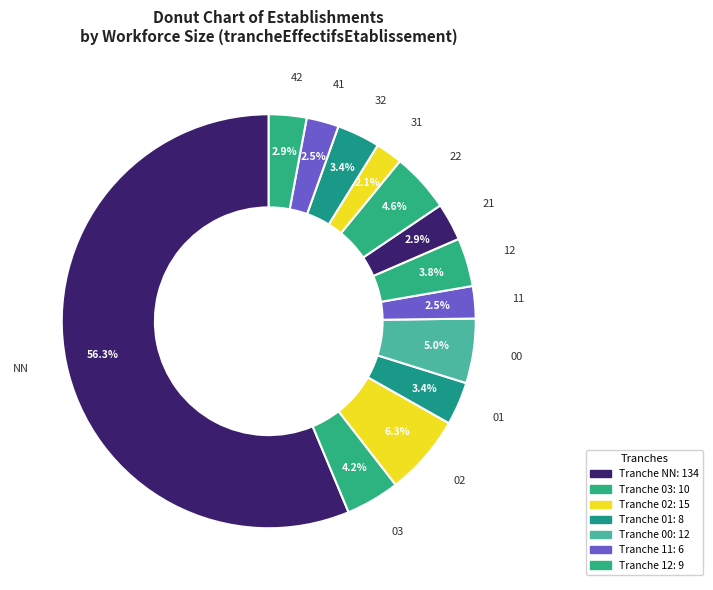

To the nearest percent, what is the average slice percentage?

8%